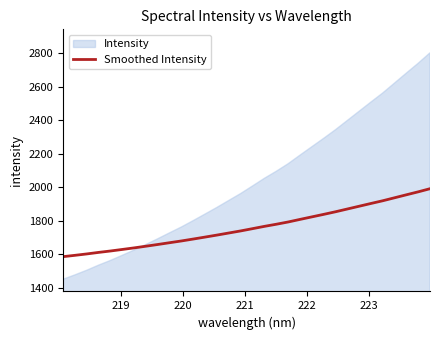

What is the minimum value for Smoothed Intensity?

1585.6